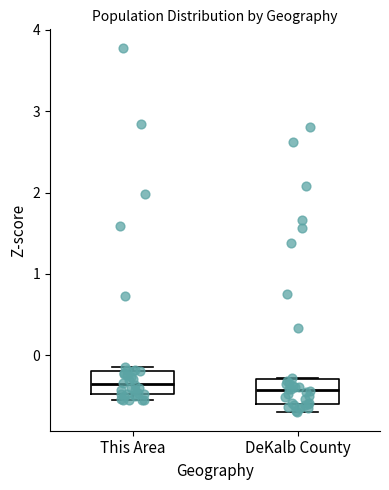

Reading left to right, transcribe this box plot: for each box, give where its median line is, the range the box spans, and where its two whiskers end, as read against the y-axis. The values are not printed on the chart, so give them approximately, as read against the axis.

This Area: median -0.4, box -0.5 to -0.2, whiskers -0.6 to -0.1
DeKalb County: median -0.4, box -0.6 to -0.3, whiskers -0.7 to -0.3